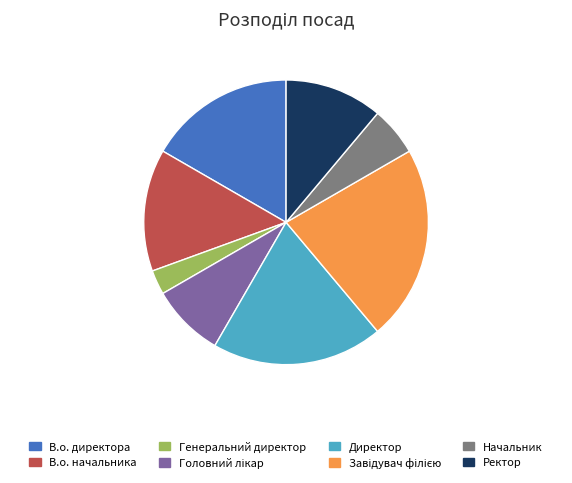

How many segments does this pie chart have?

8